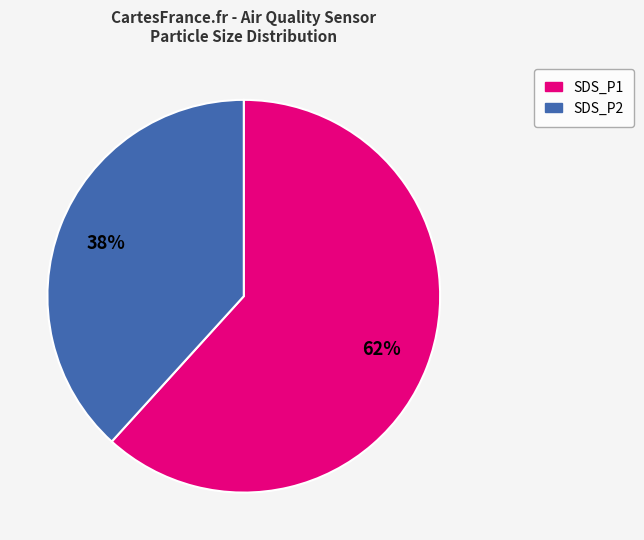

Is the sum of SDS_P2 and SDS_P1 greater than half?

Yes